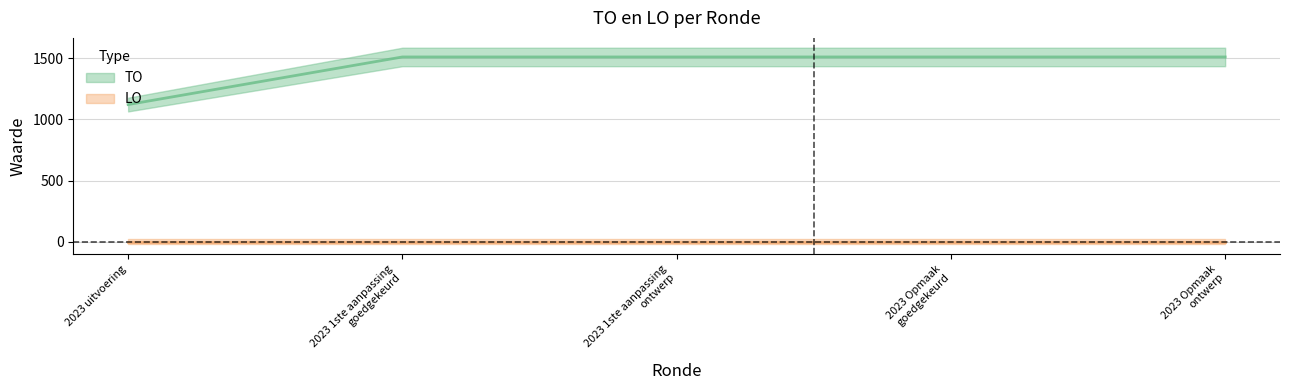

What is the difference between the second highest and minimum values?

389